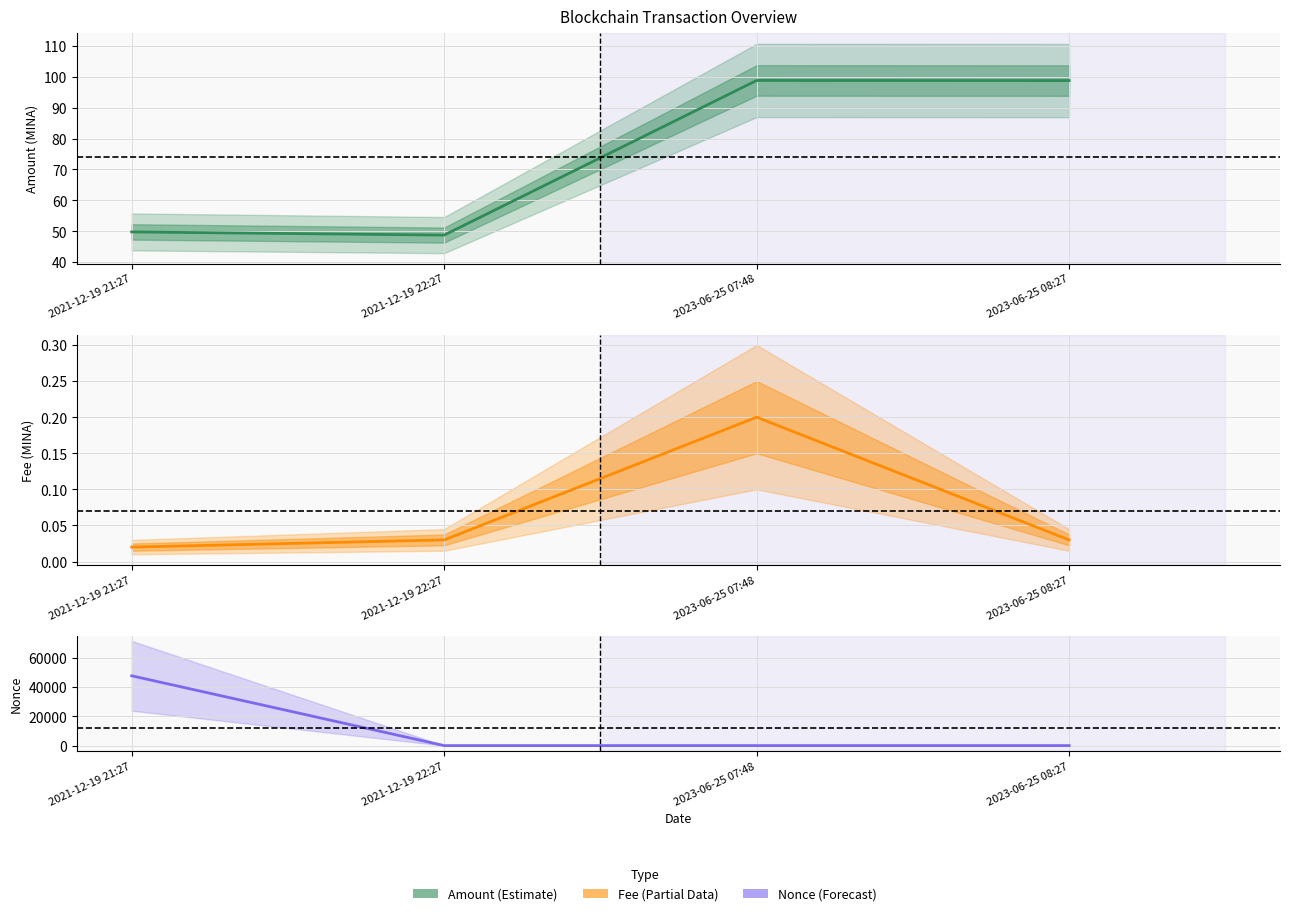

Which series changed the most between 2023-06-25 07:48 and 2023-06-25 08:27?

Nonce